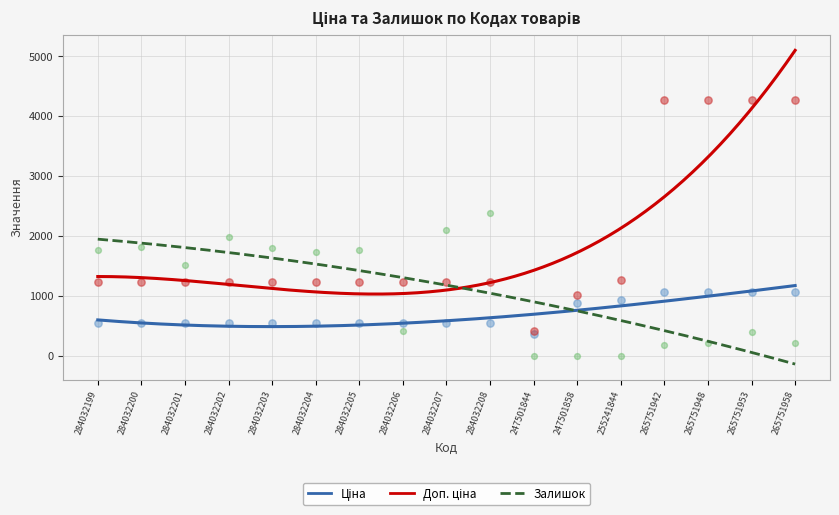

Which series has the largest Y range (max minus min)?

Доп. ціна